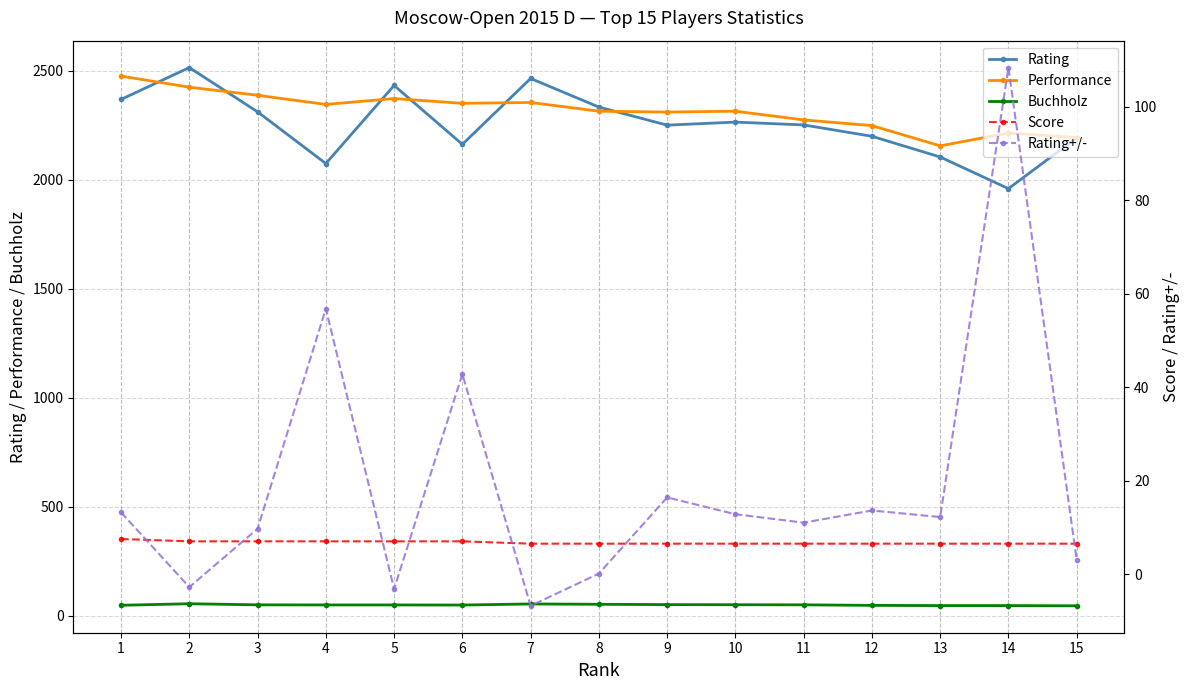

After their last crossing, which series has the higher values: Buchholz or Rating+/-?

Buchholz